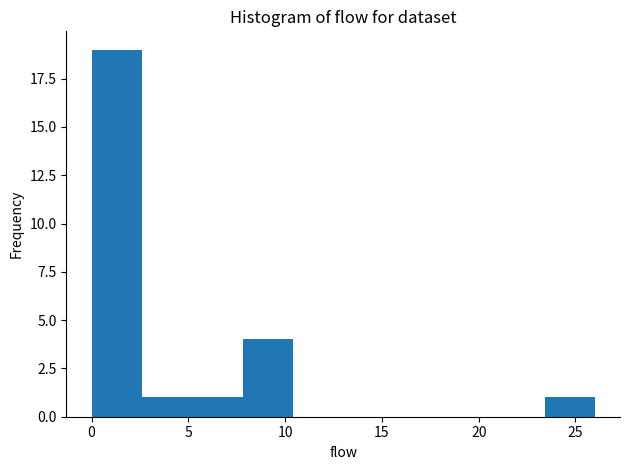

Over which range of the x-axis is the bar tallest?

0.0 to 2.6